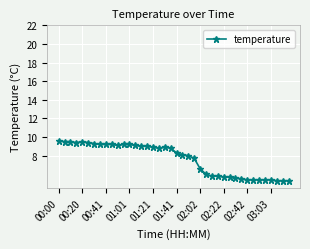

What is the value of the 36th point from the left?

5.4